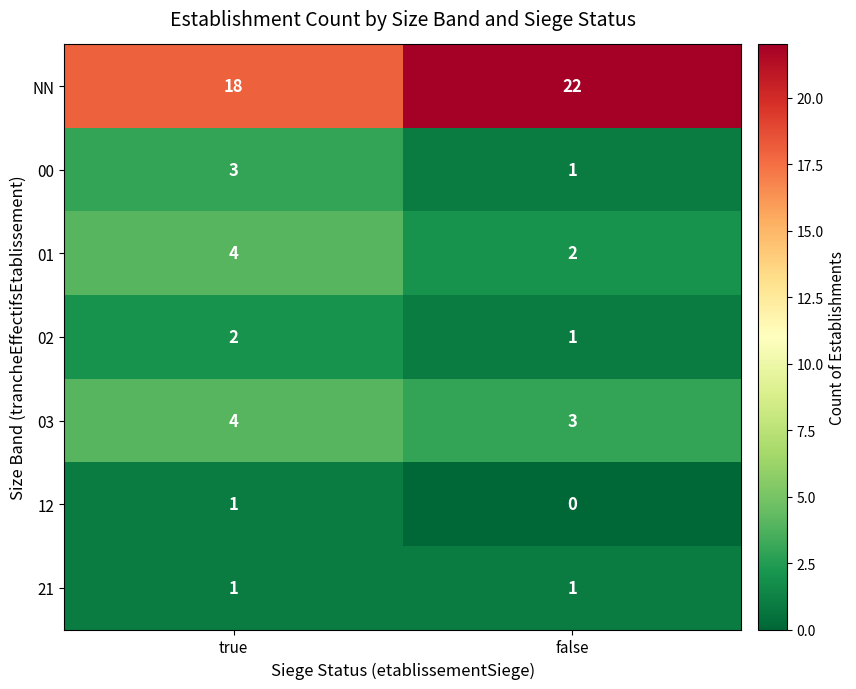

At which category is the sum across all series the highest?

true